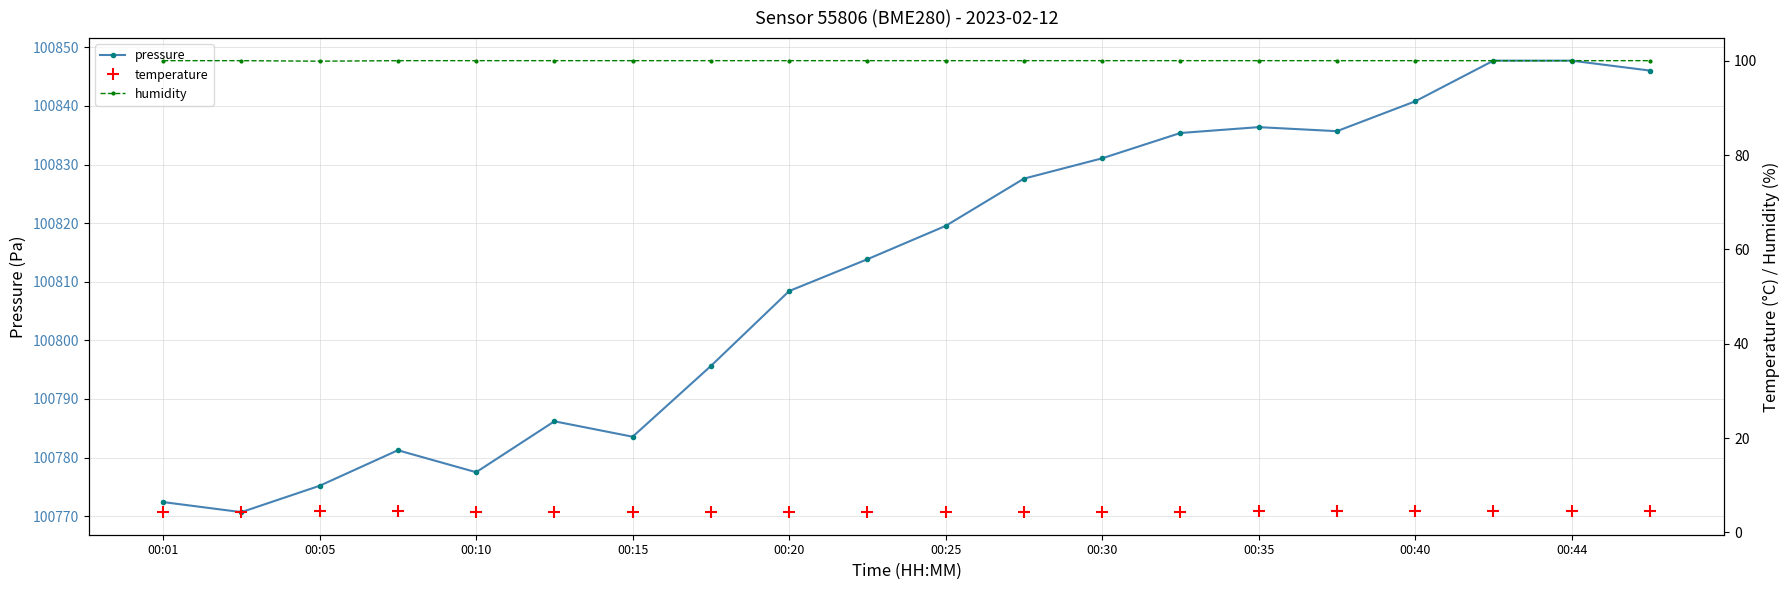

What is the highest value of the humidity series?

100.0